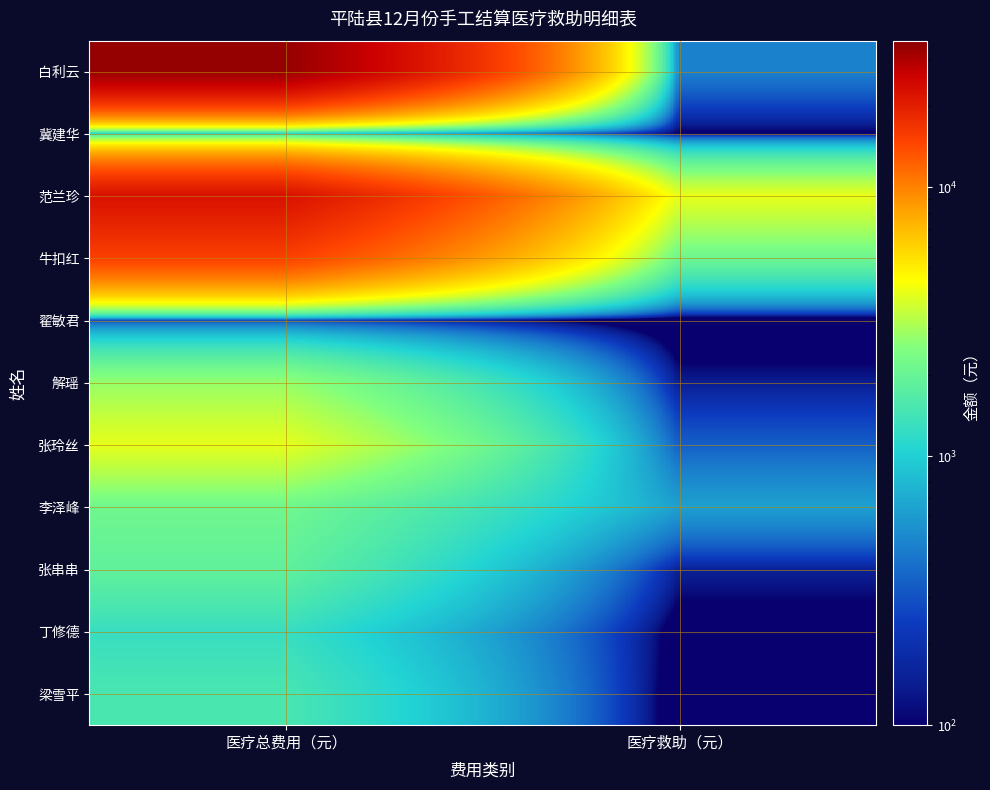

Which series has the widest spread of values?

白利云